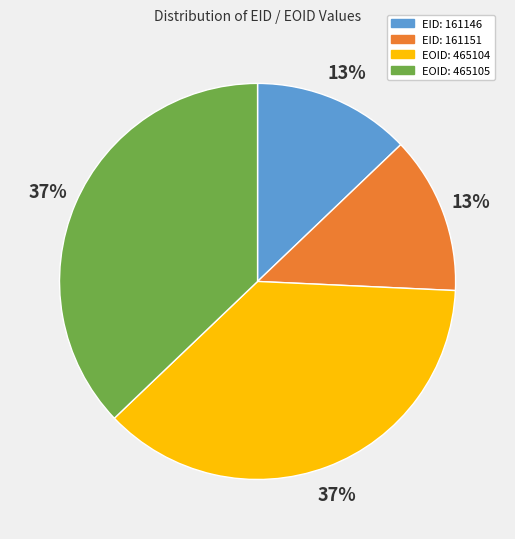

How many slices are in this pie chart?

4